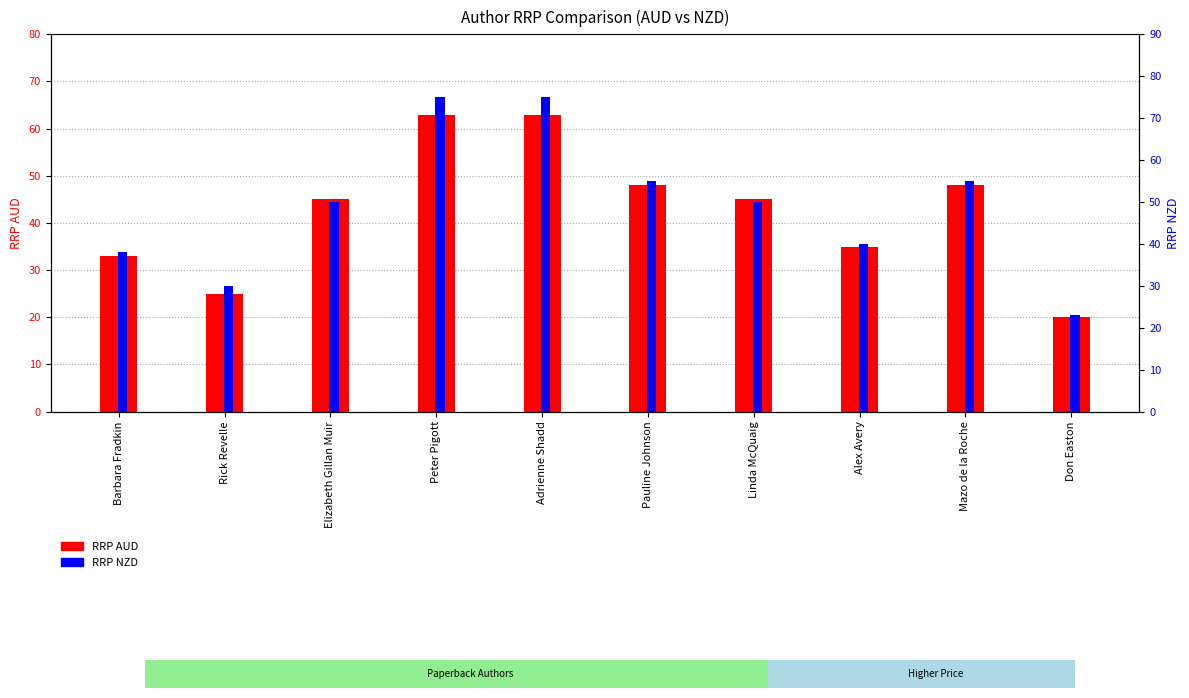

Are the bars grouped side by side (vs. stacked)?

Yes